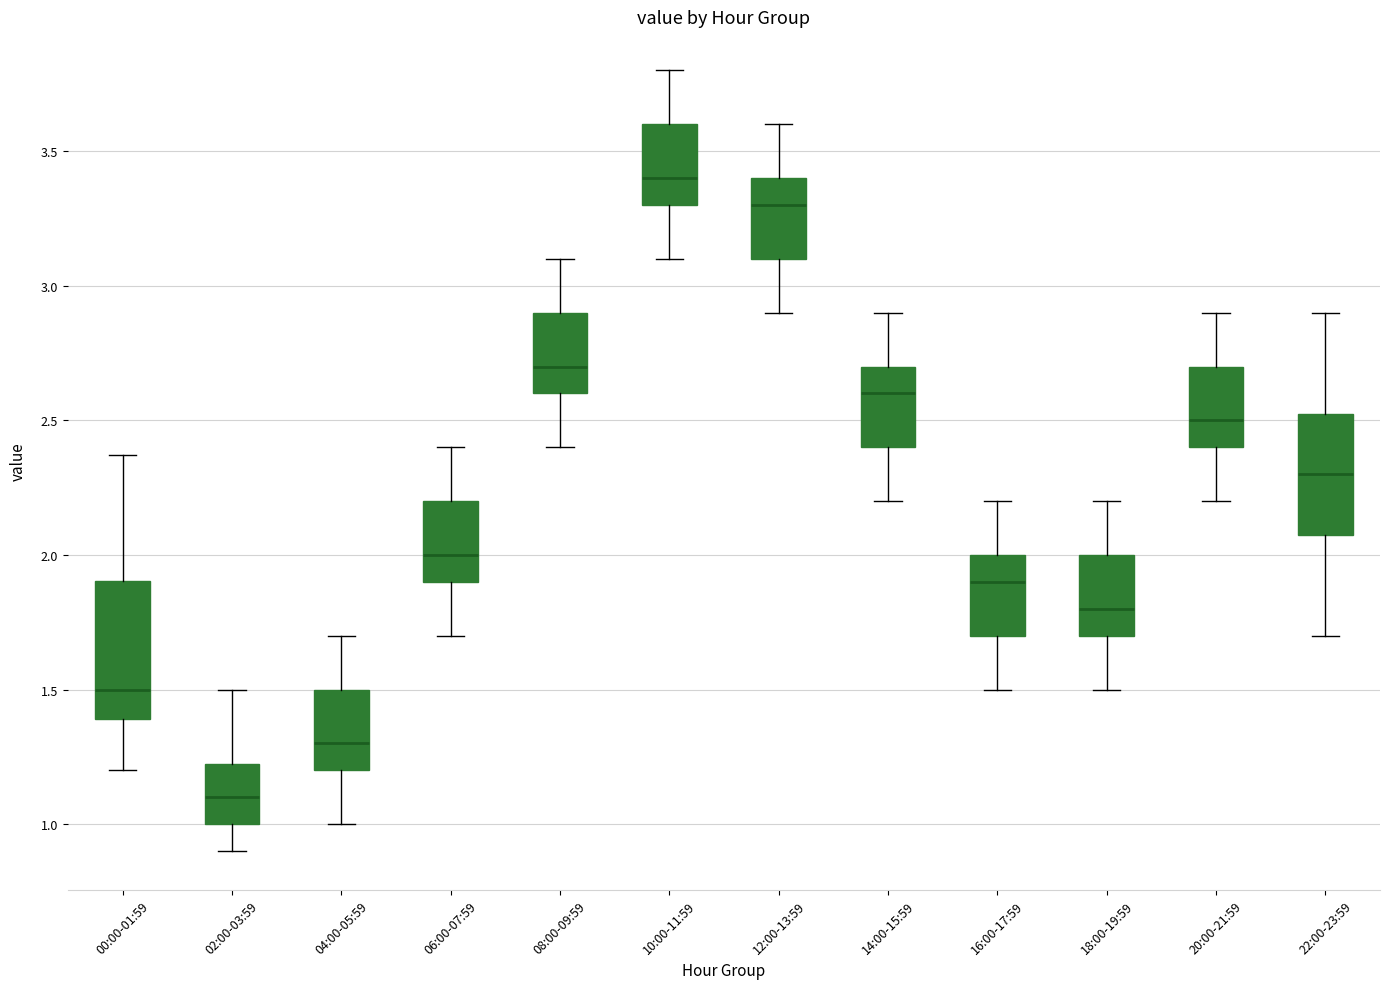

Where does the lower whisker of the box for 22:00-23:59 end on the y-axis? The values are not printed on the chart, so give them approximately, as read against the axis.

1.70